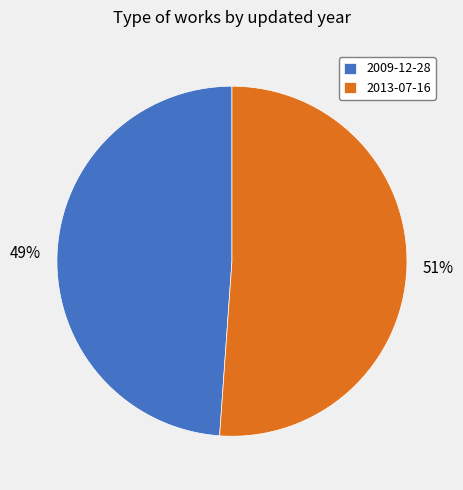

To the nearest percent, what percentage of the pie is 2009-12-28?

49%